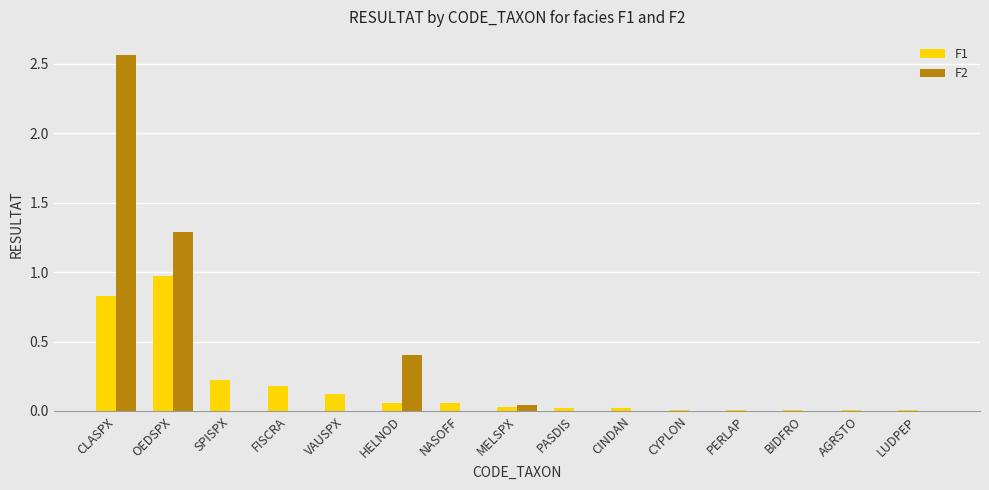

Which series has the largest total across all categories?

F2